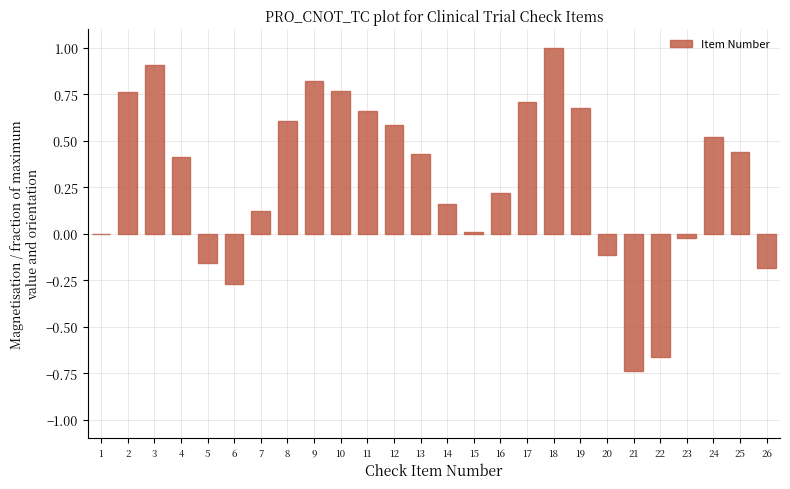

The value at 20 is -0.0. True or false?

False